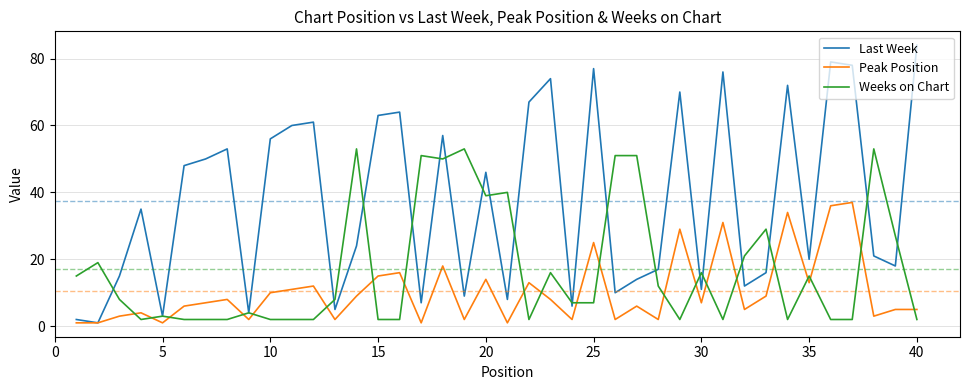

Which series has the largest range (max minus min)?

Last Week